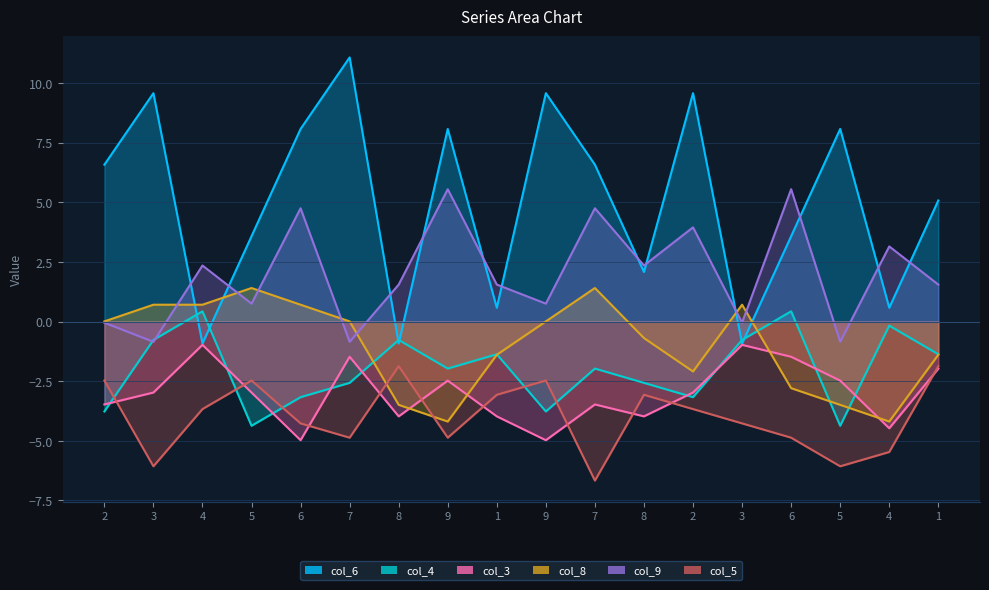

At how many categories does at least one series exceed 1?

17